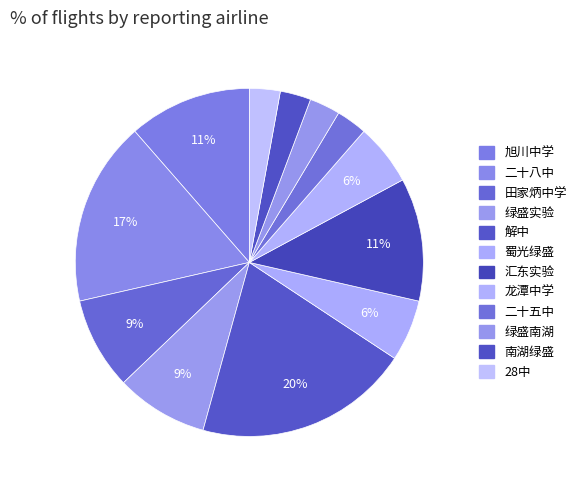

How many slices are in this pie chart?

12